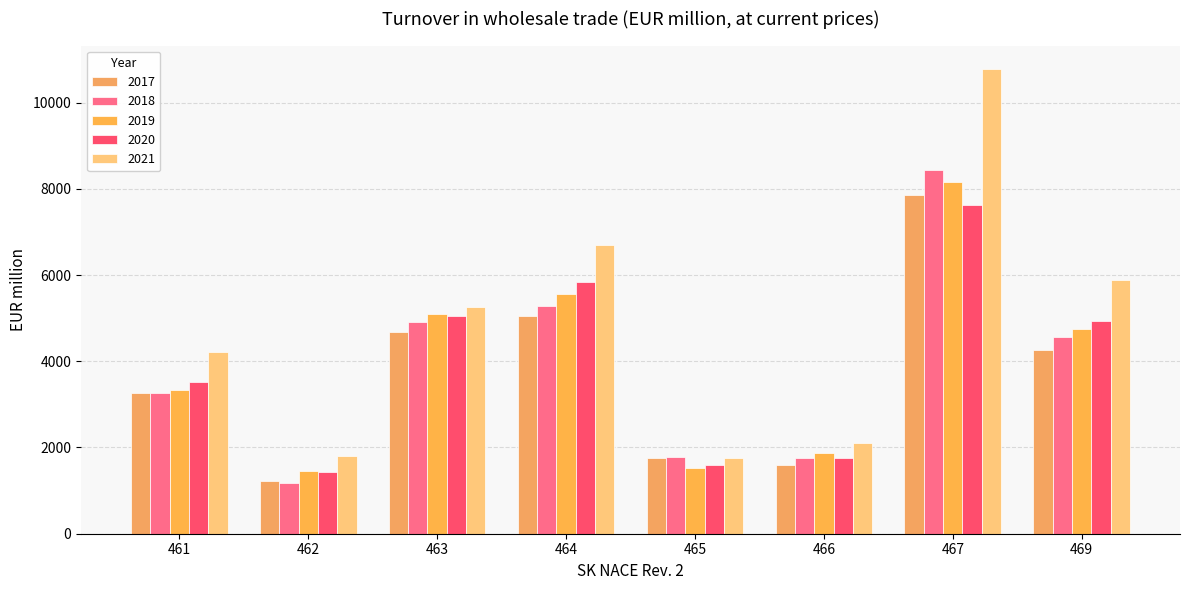

Reading left to right, extract all data points from this chart.

2017: 461=3274	462=1231	463=4677	464=5040	465=1759	466=1585	467=7860	469=4257
2018: 461=3270	462=1170	463=4920	464=5272	465=1778	466=1751	467=8435	469=4551
2019: 461=3337	462=1456	463=5091	464=5557	465=1531	466=1871	467=8150	469=4737
2020: 461=3513	462=1442	463=5044	464=5839	465=1603	466=1758	467=7622	469=4924
2021: 461=4219	462=1814	463=5267	464=6704	465=1758	466=2108	467=10783	469=5881